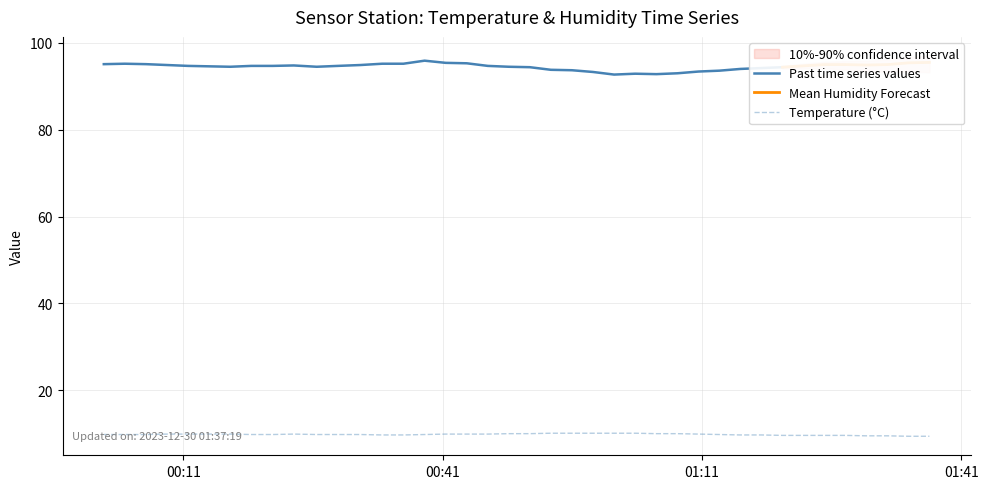

How many interior local peaks (higher than both neighbors) does the data have?

1